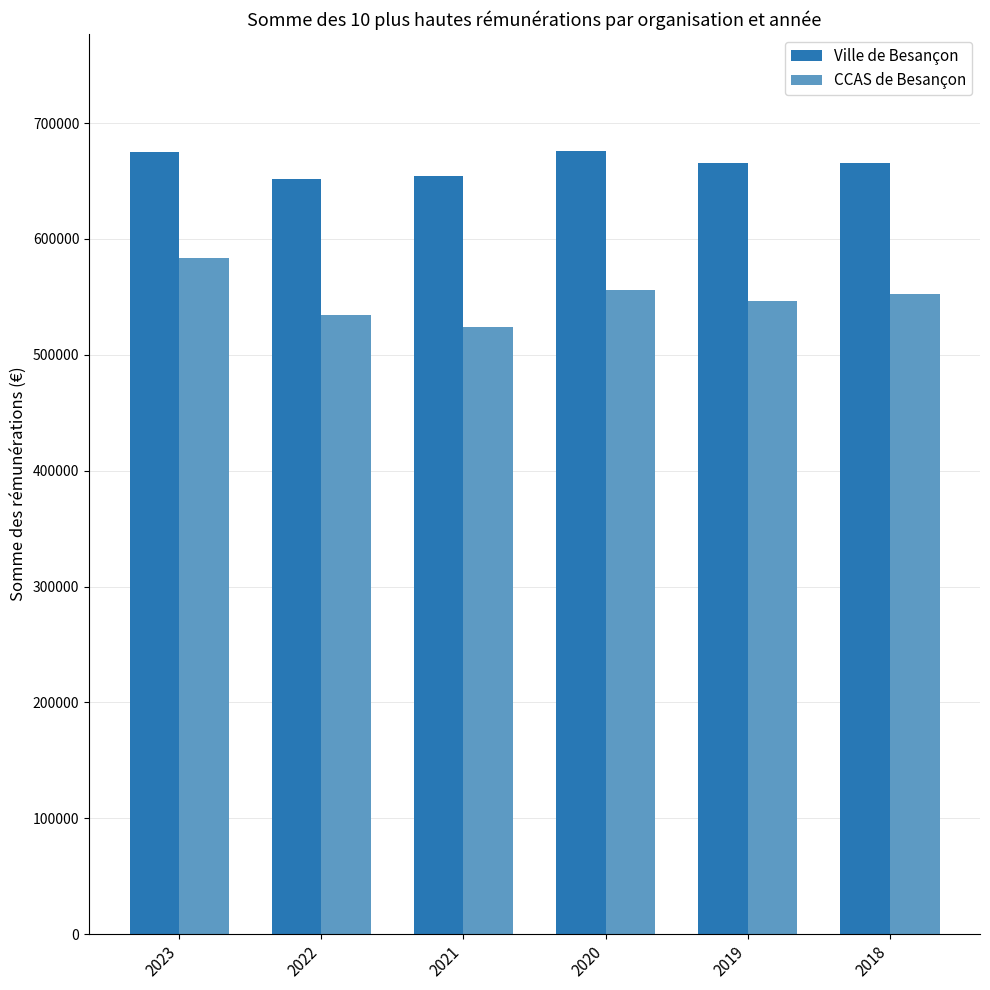

Rank the series at 2021 from highest to lowest value.

Ville de Besançon, CCAS de Besançon